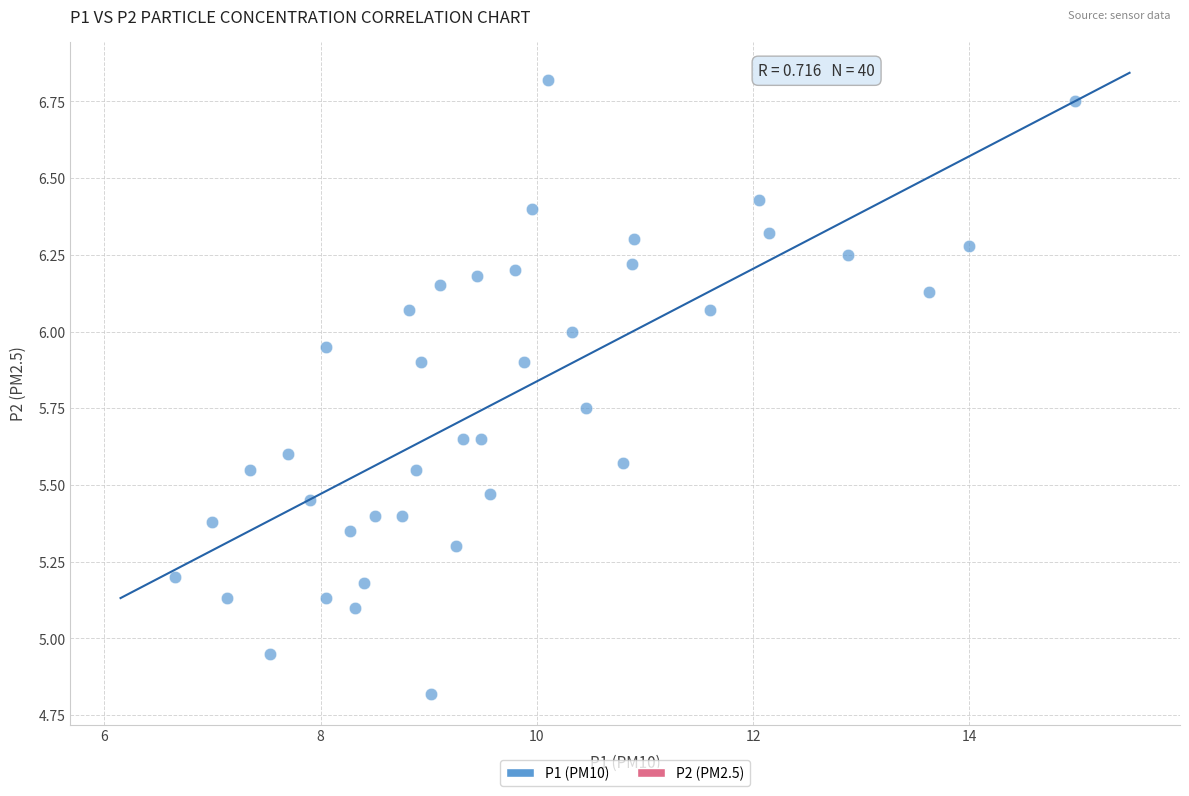

What is the range of X values (max minus min)?

8.3